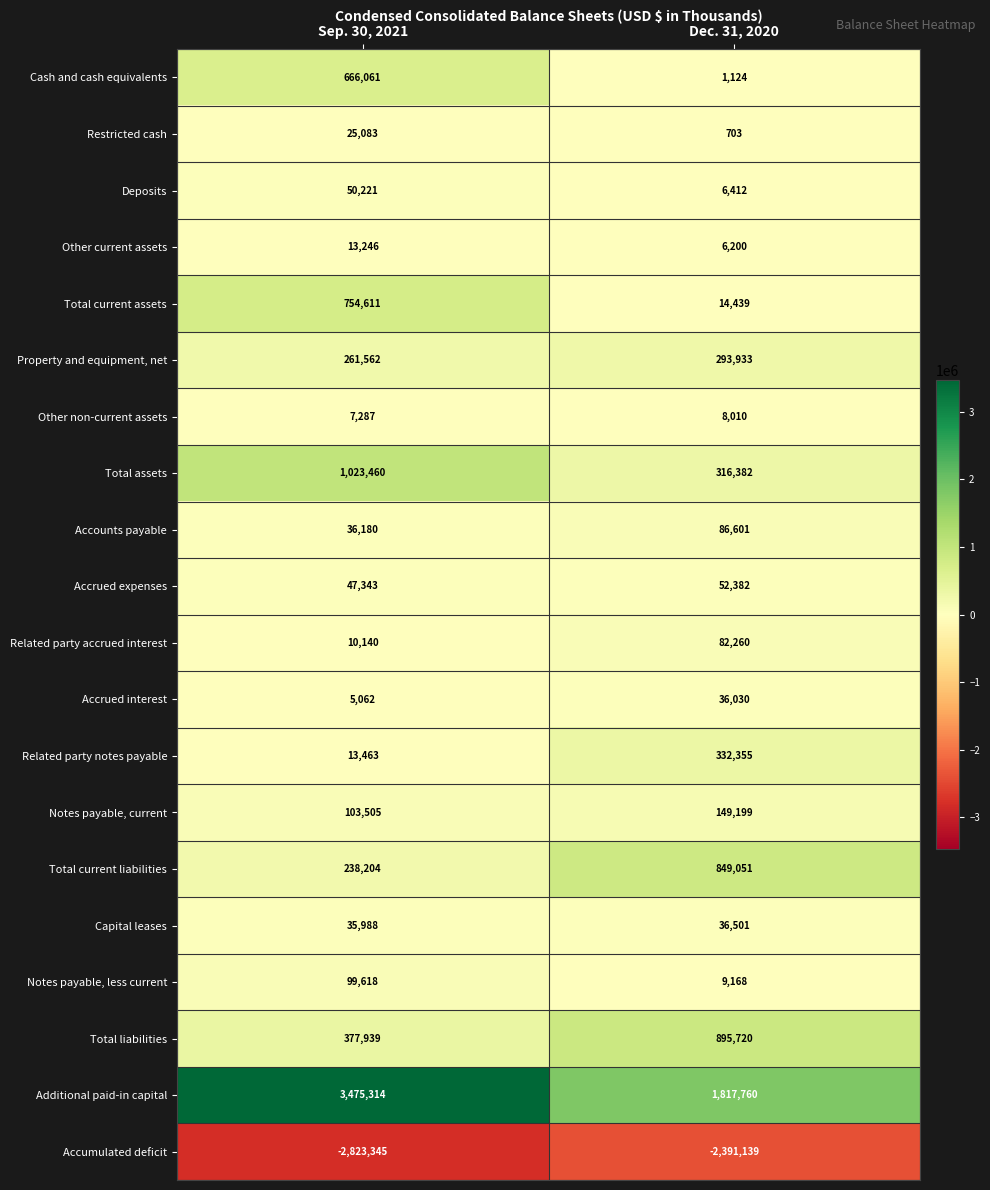

At which category is the sum across all series the highest?

Sep. 30, 2021